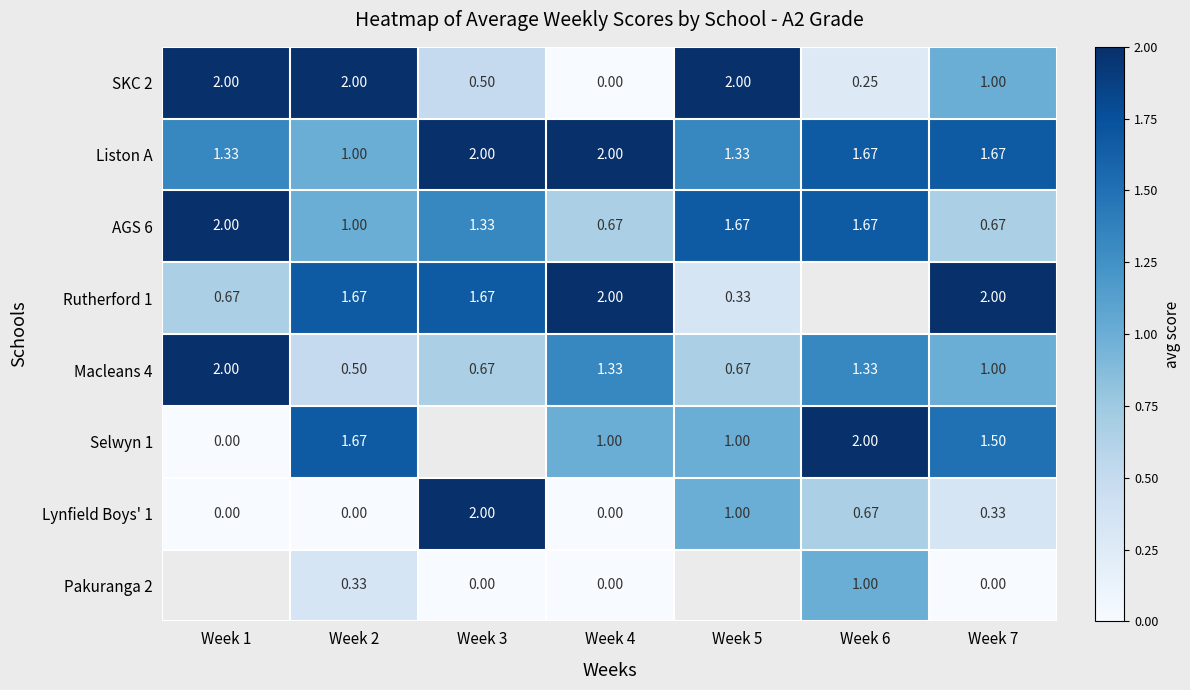

At which category is the sum across all series the highest?

Week 2